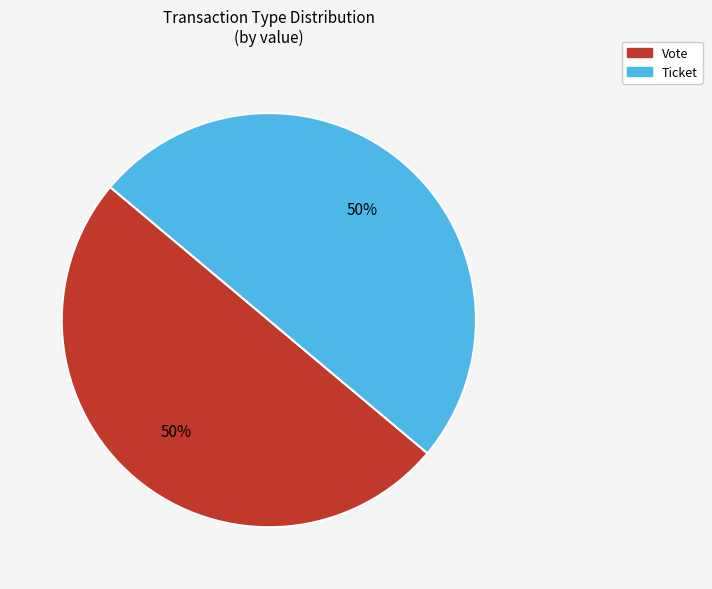

To the nearest percent, what portion does Vote represent?

50%